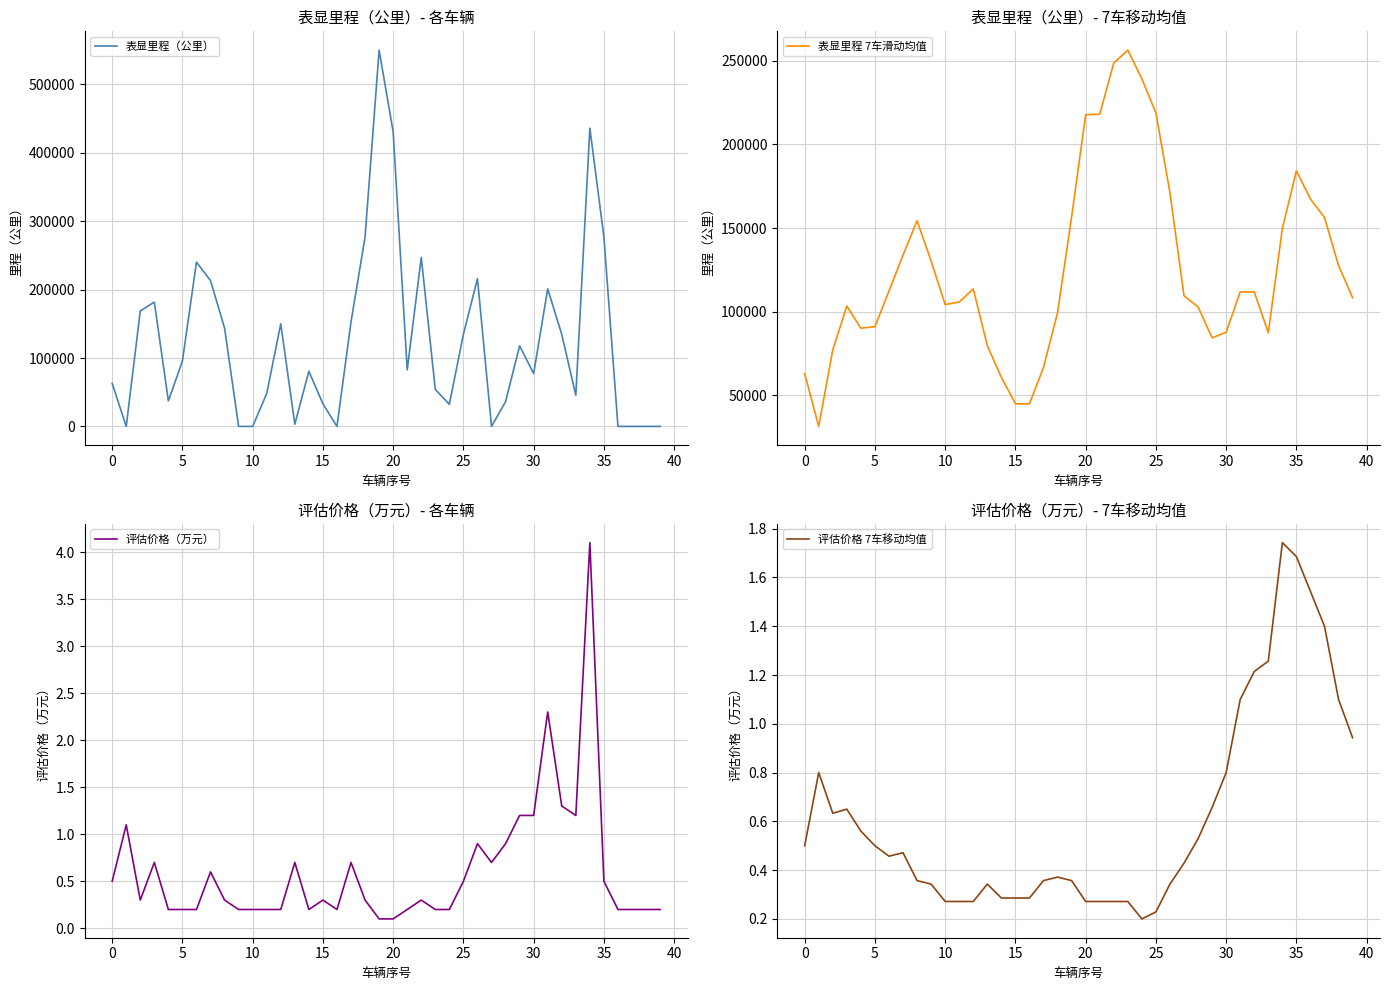

Where is 表显里程 7车滑动均值 nearest to the value 143905?

34